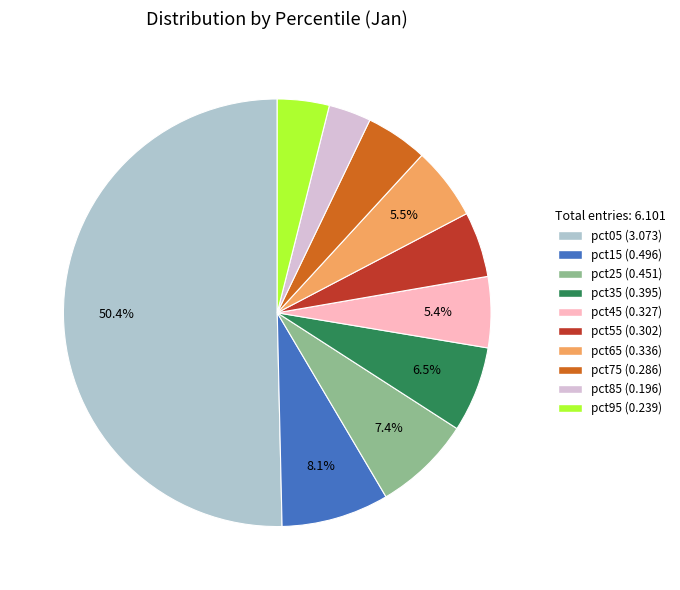

Which category accounts for the majority?

pct05